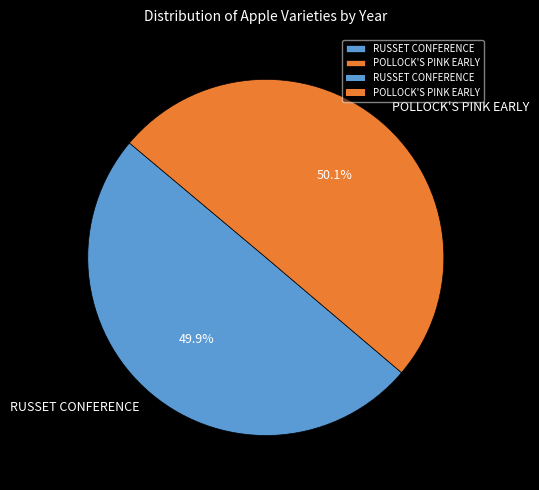

Is there a majority slice in this chart?

Yes